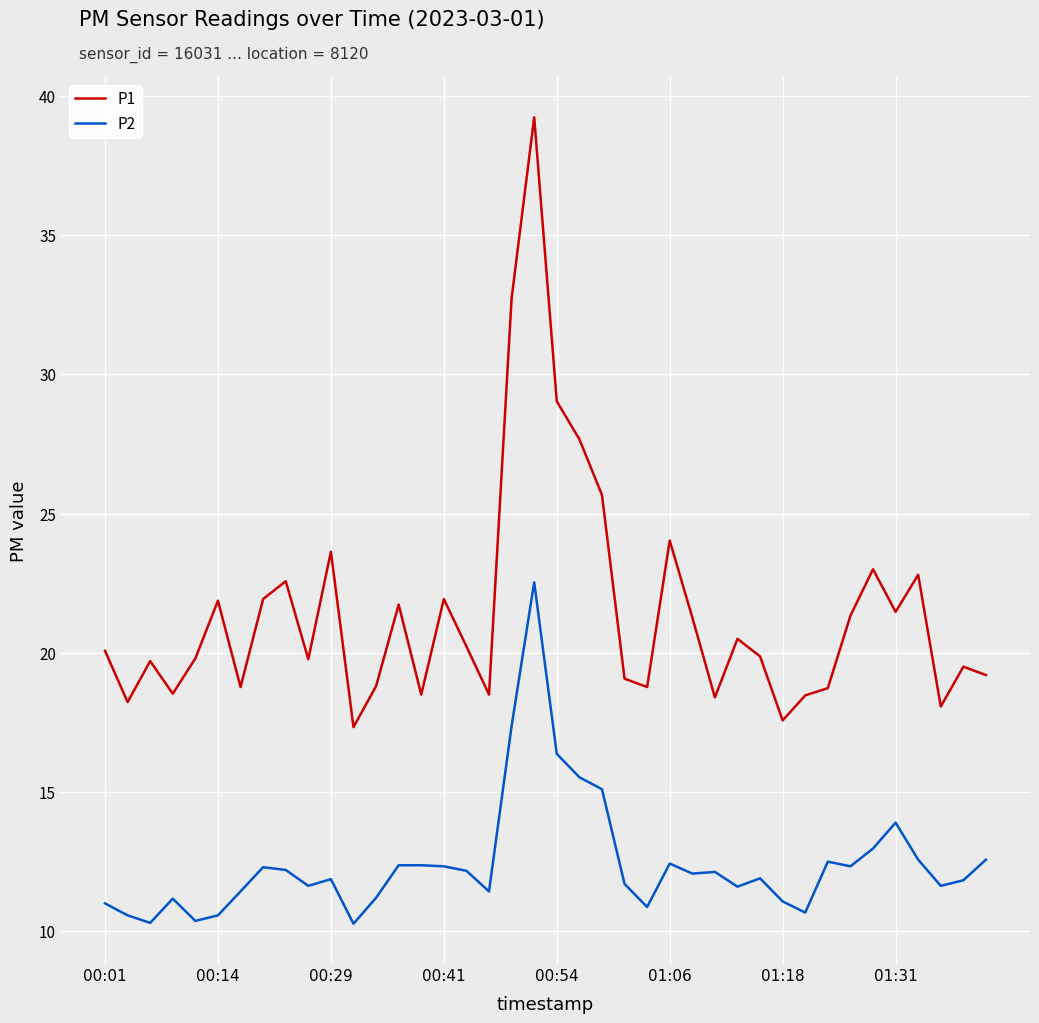

True or false: P2 and P1 cross at least once.

False